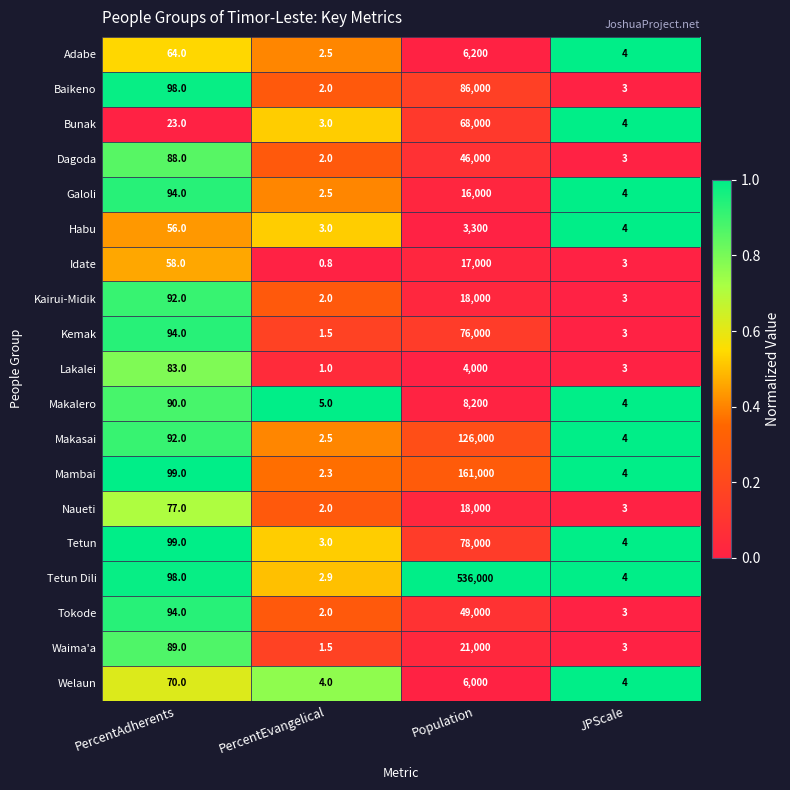

Is it true that Naueti equals 26822.5 at Population?

False